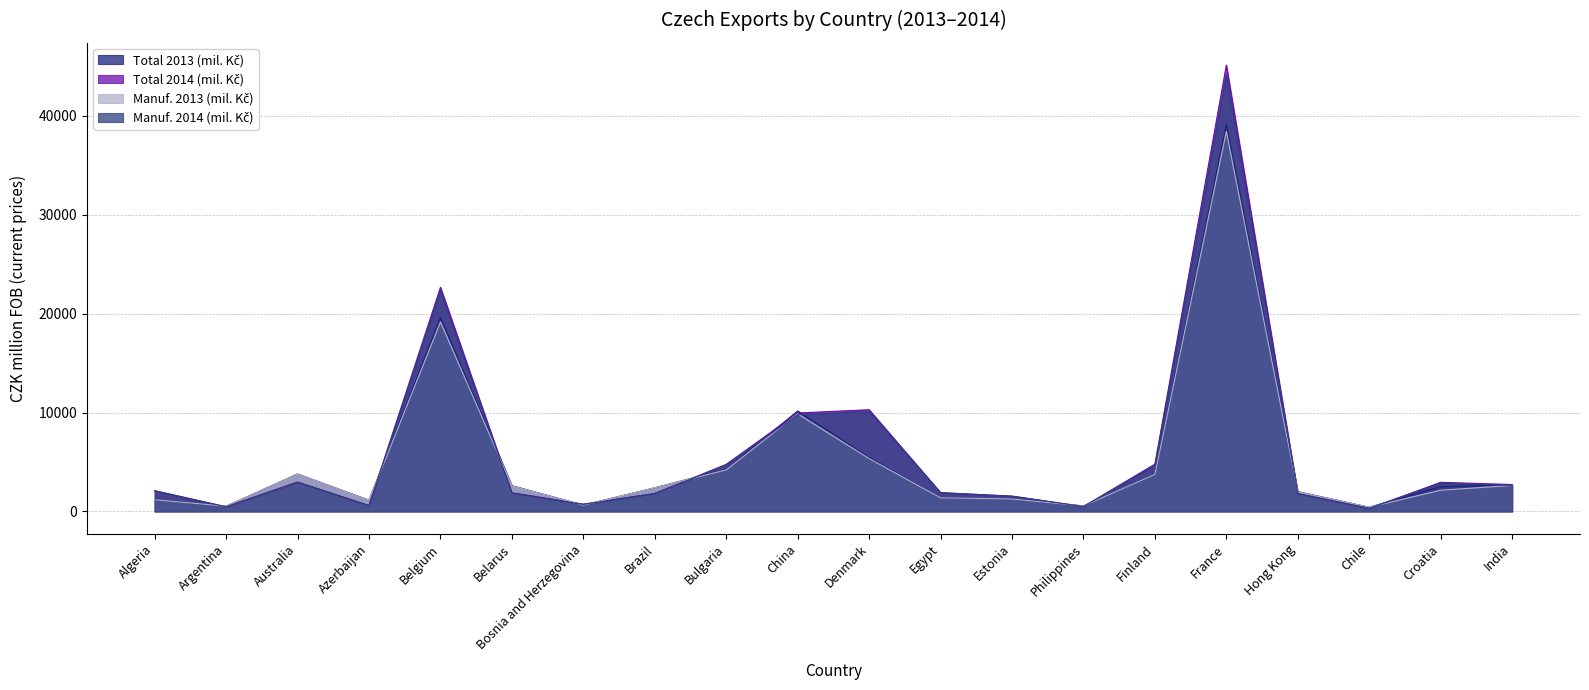

Does the chart display data point markers on the line(s)?

No